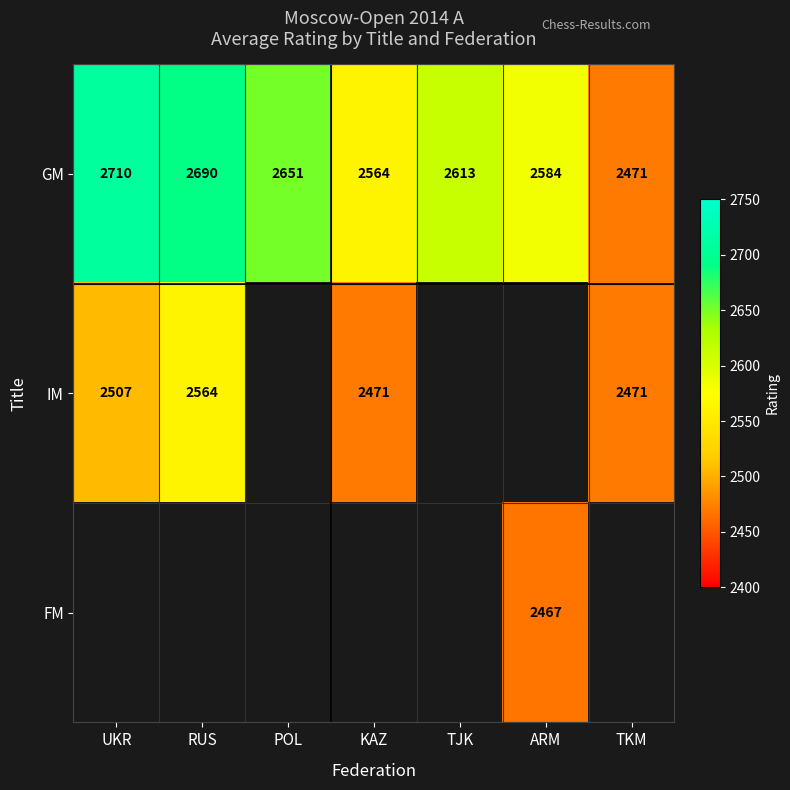

At which label does GM first exceed 2613?

UKR